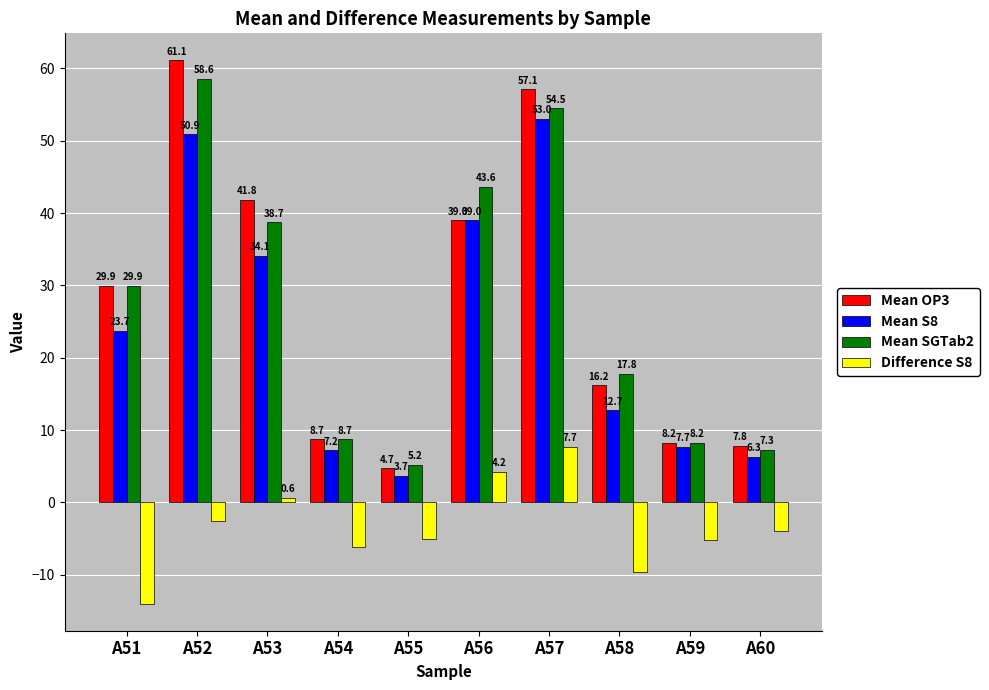

At which label does Mean OP3 reach its peak?

A52